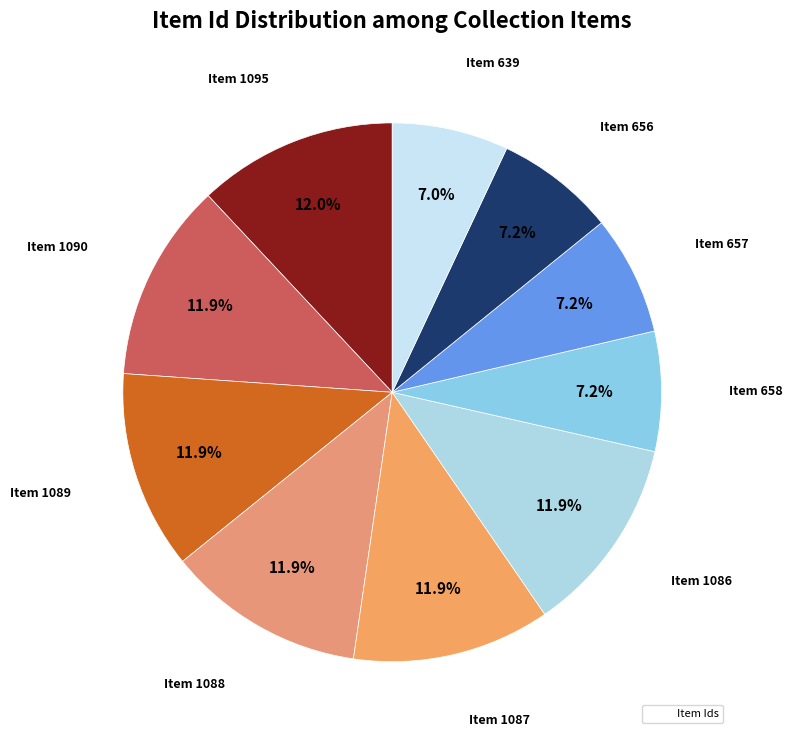

How many slices are in this pie chart?

10